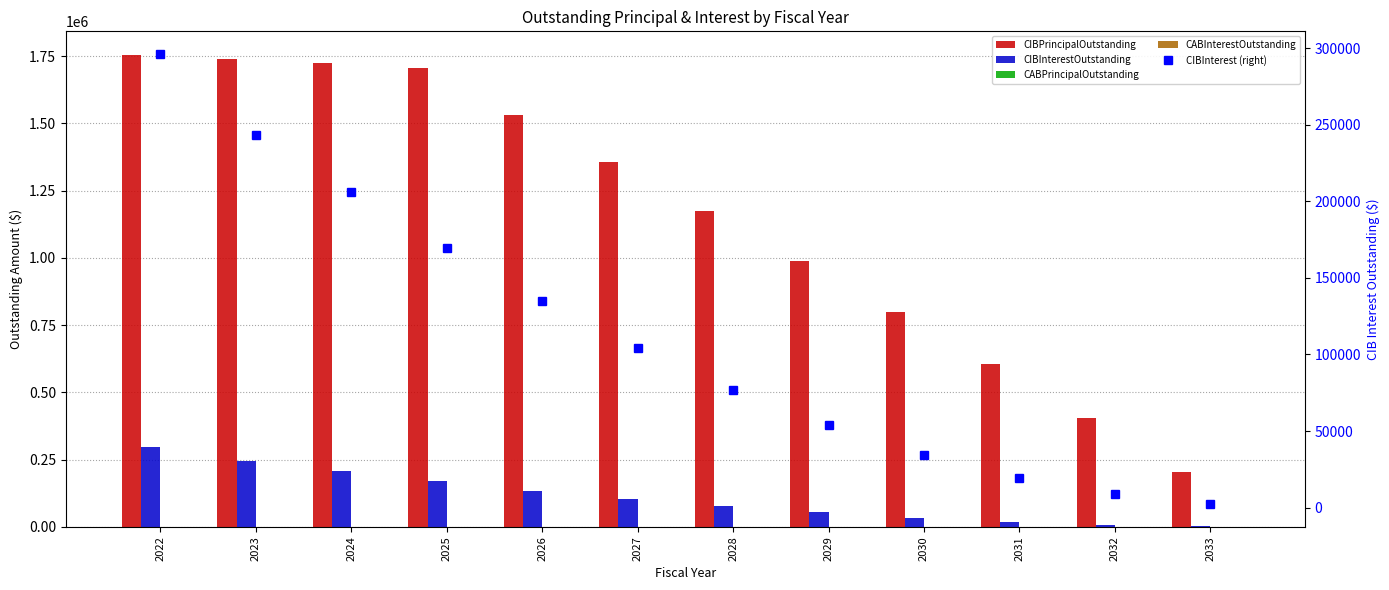

Reading left to right, what are all the values shown in this chart?

CIBPrincipalOutstanding: 1755000.0	1740000.0	1725000.0	1705000.0	1530000.0	1355000.0	1175000.0	990000.0	800000.0	605000.0	405000.0	205000.0
CIBInterestOutstanding: 296256.2	243211.0	206135.5	169434.5	134820.0	103950.5	76879.5	53714.0	34561.0	19527.5	8720.5	2193.5
CABPrincipalOutstanding: 0.0	0.0	0.0	0.0	0.0	0.0	0.0	0.0	0.0	0.0	0.0	0.0
CABInterestOutstanding: 0.0	0.0	0.0	0.0	0.0	0.0	0.0	0.0	0.0	0.0	0.0	0.0
CIBInterest (right): 296256.2	243211.0	206135.5	169434.5	134820.0	103950.5	76879.5	53714.0	34561.0	19527.5	8720.5	2193.5